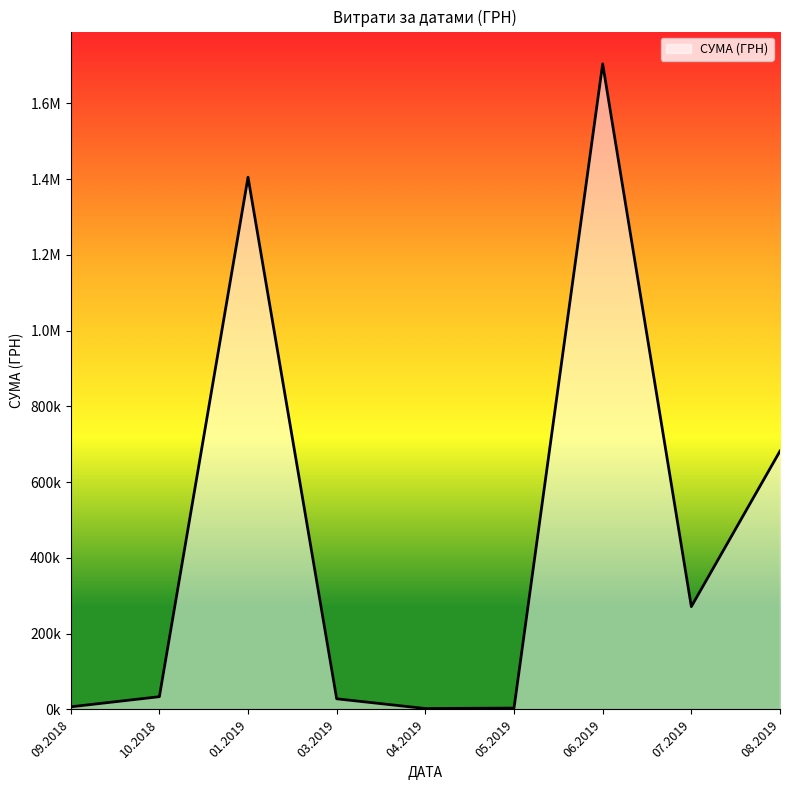

Does the chart display data point markers on the line(s)?

No